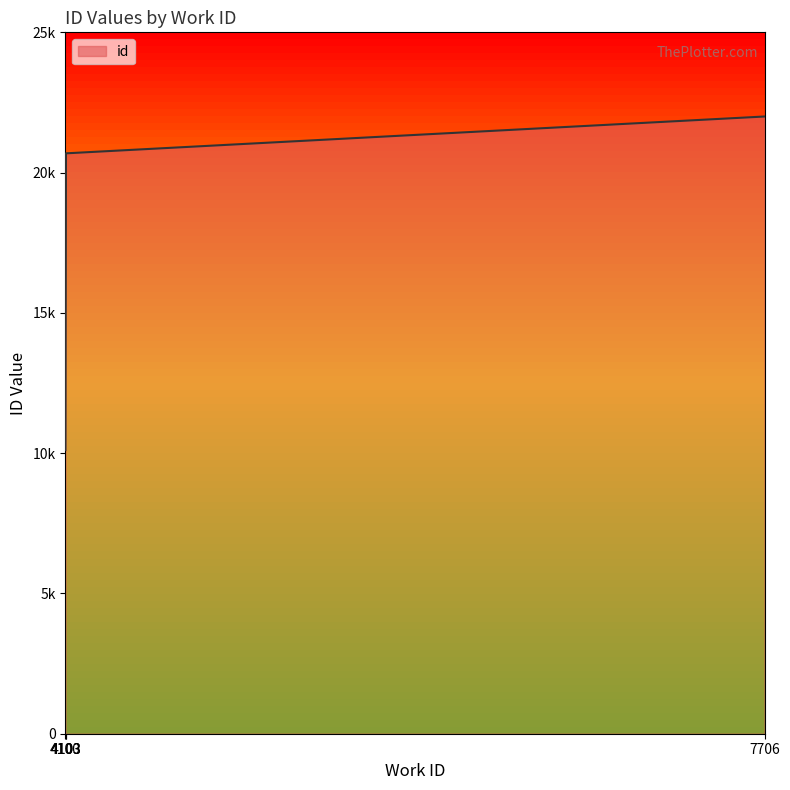

True or false: the data shows 34738.4 at 4103.

False